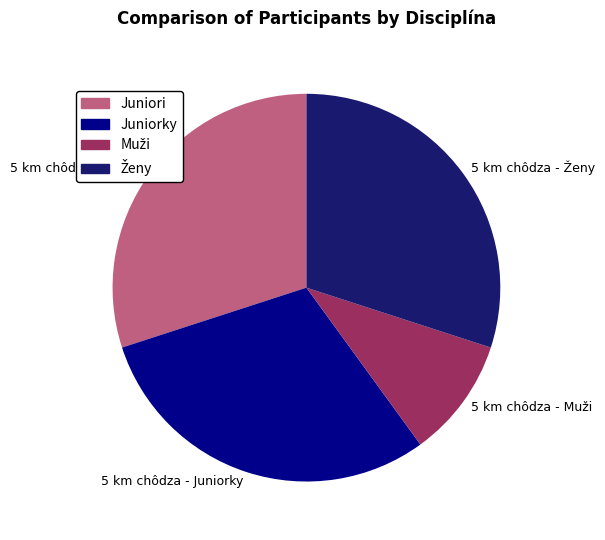

True or false: 5 km chôdza - Juniorky accounts for 30% of the total.

True